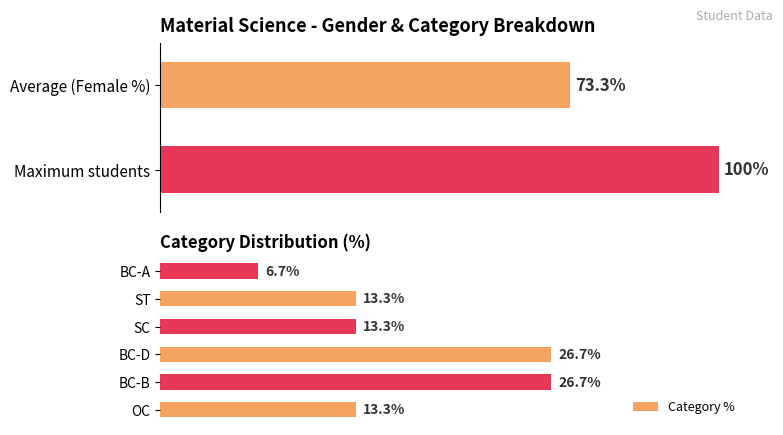

What is the sum of all values?

100.0